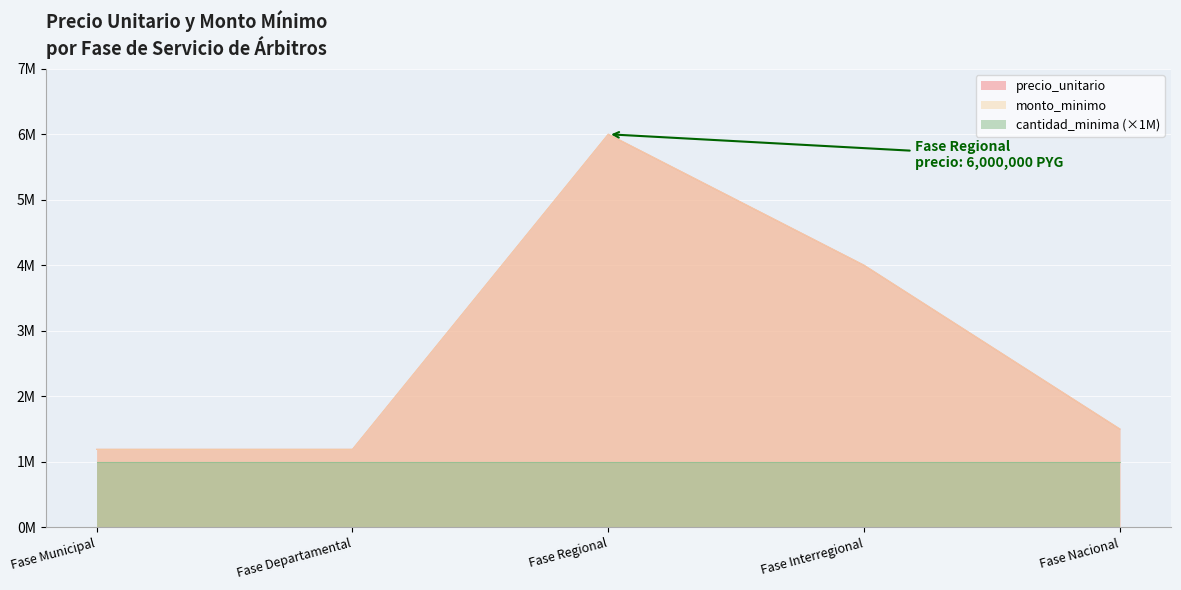

True or false: monto_minimo and precio_unitario intersect in this chart.

False